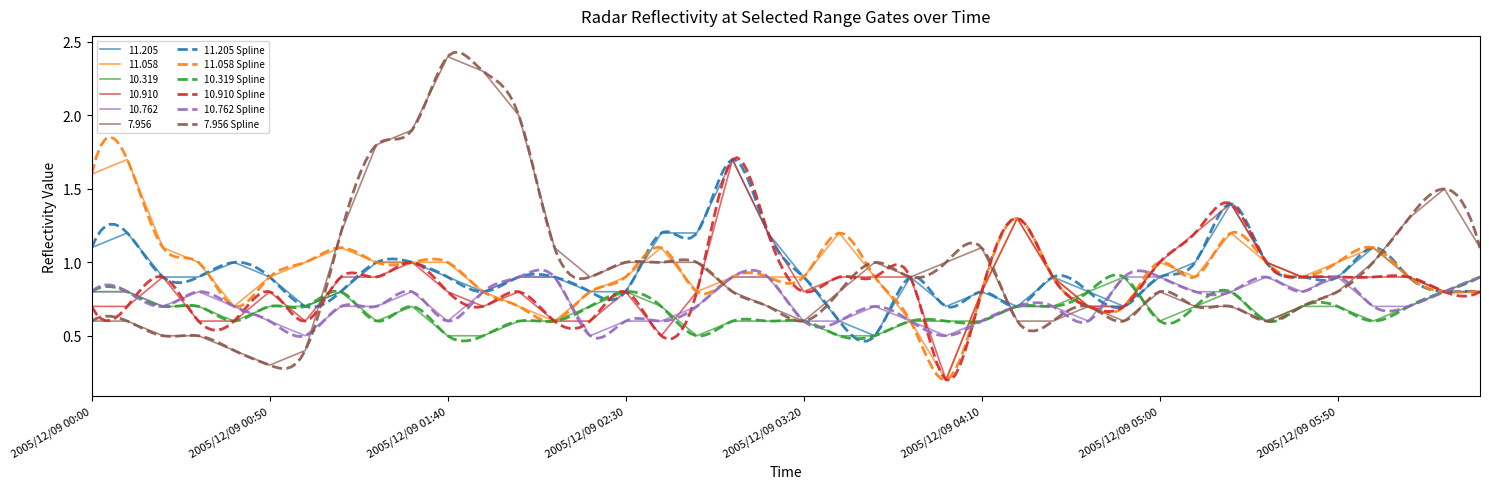

At which category does the chart reach its minimum across all series?

2005/12/09 04:00